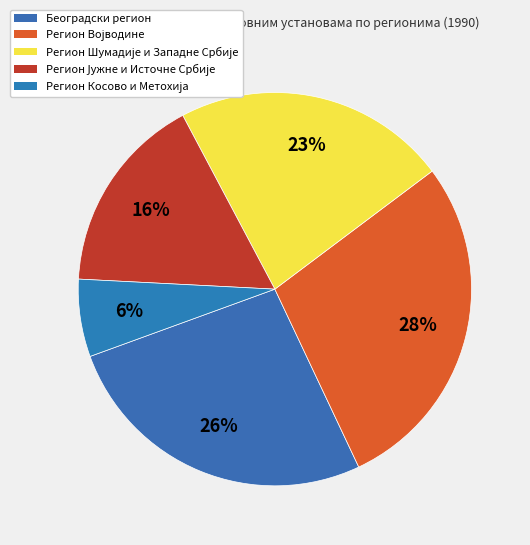

Is Регион Шумадије и Западне Србије the majority of the pie?

No